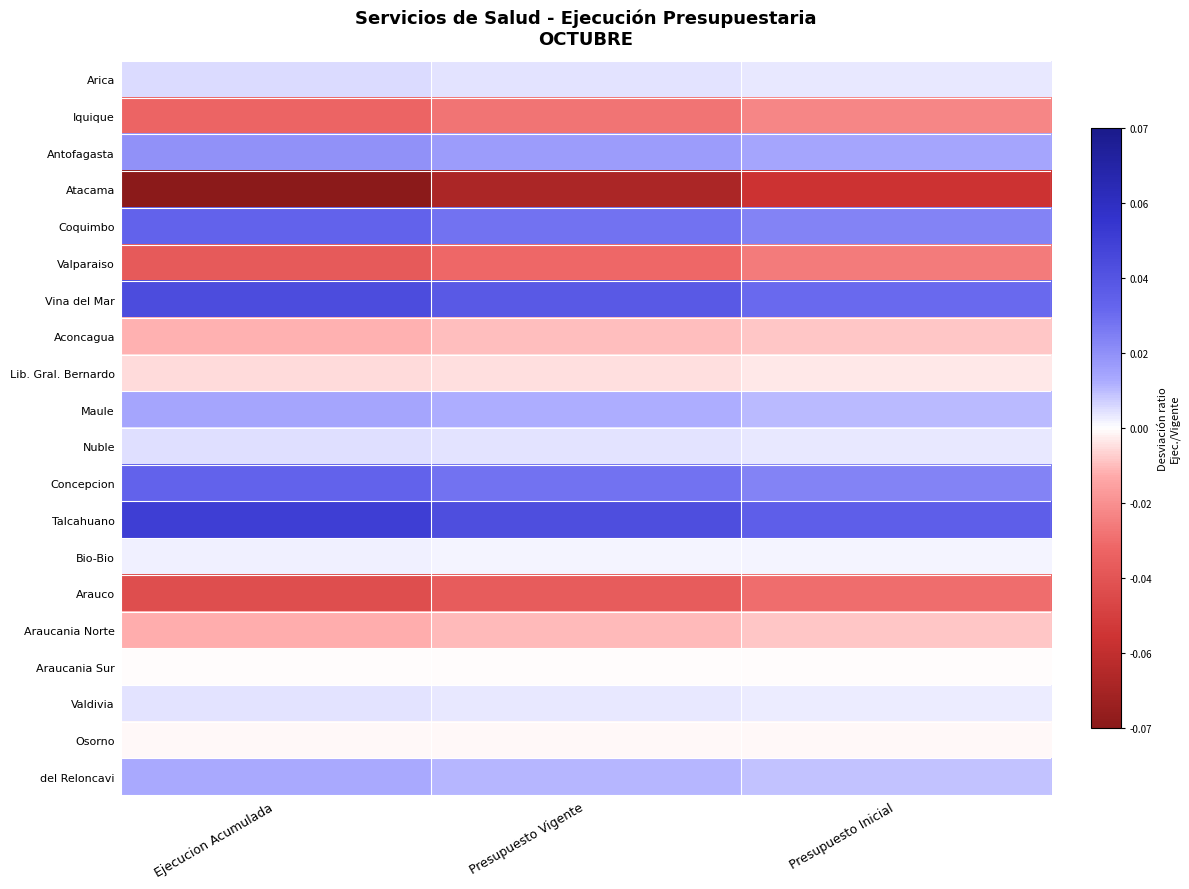

How many data points does each series have?

3